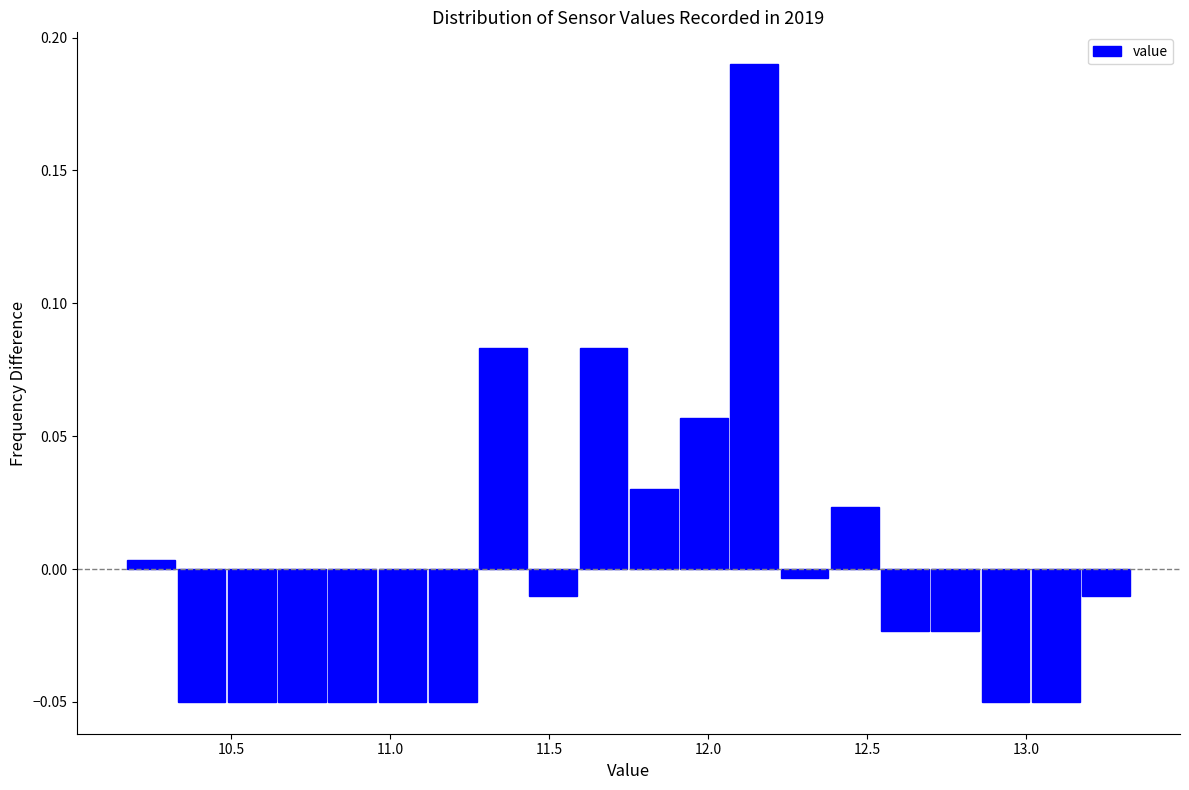

Read against the x-axis, roughly where is the centre of the tallest bar?

12.15